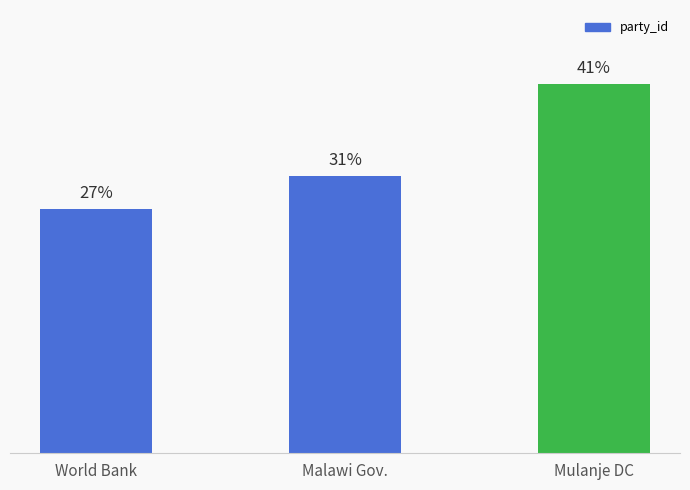

List the labels in order of value, largest first.

Mulanje DC, Malawi Gov., World Bank